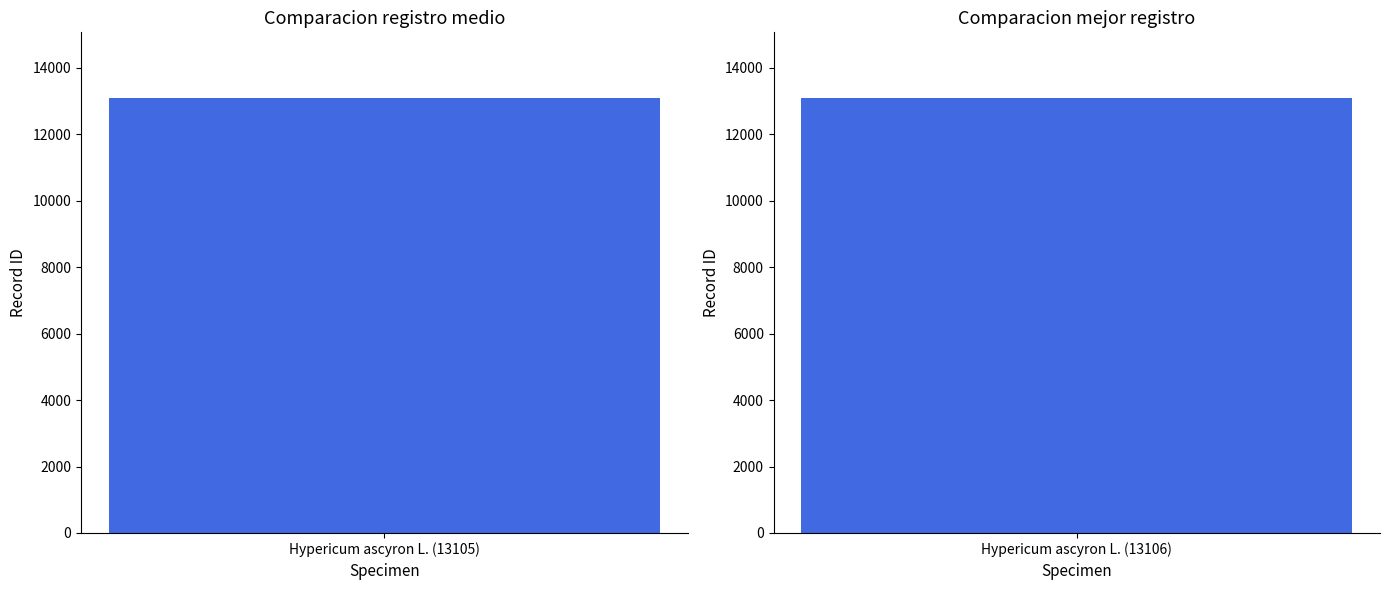

How many bars are there in total?

2